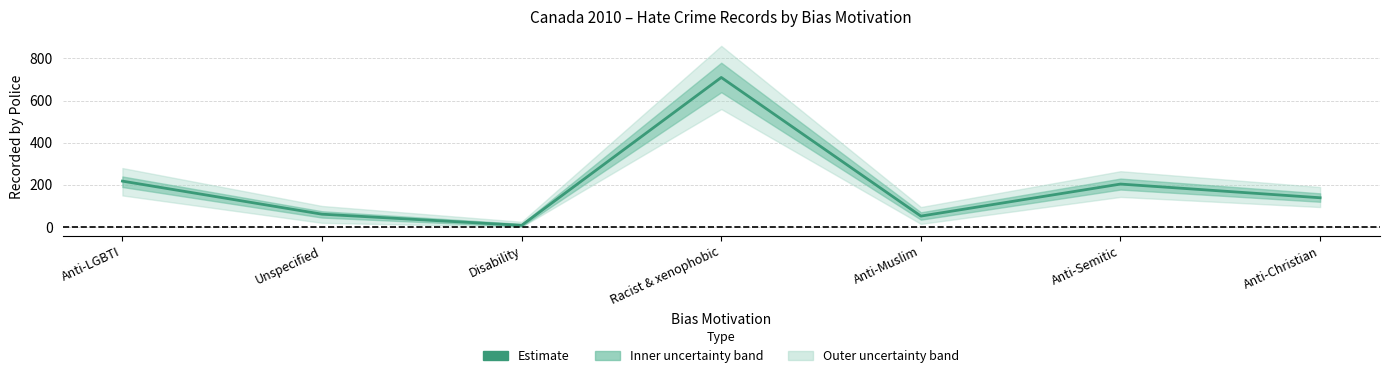

What is the label of the 6th point from the left?

Anti-Semitic